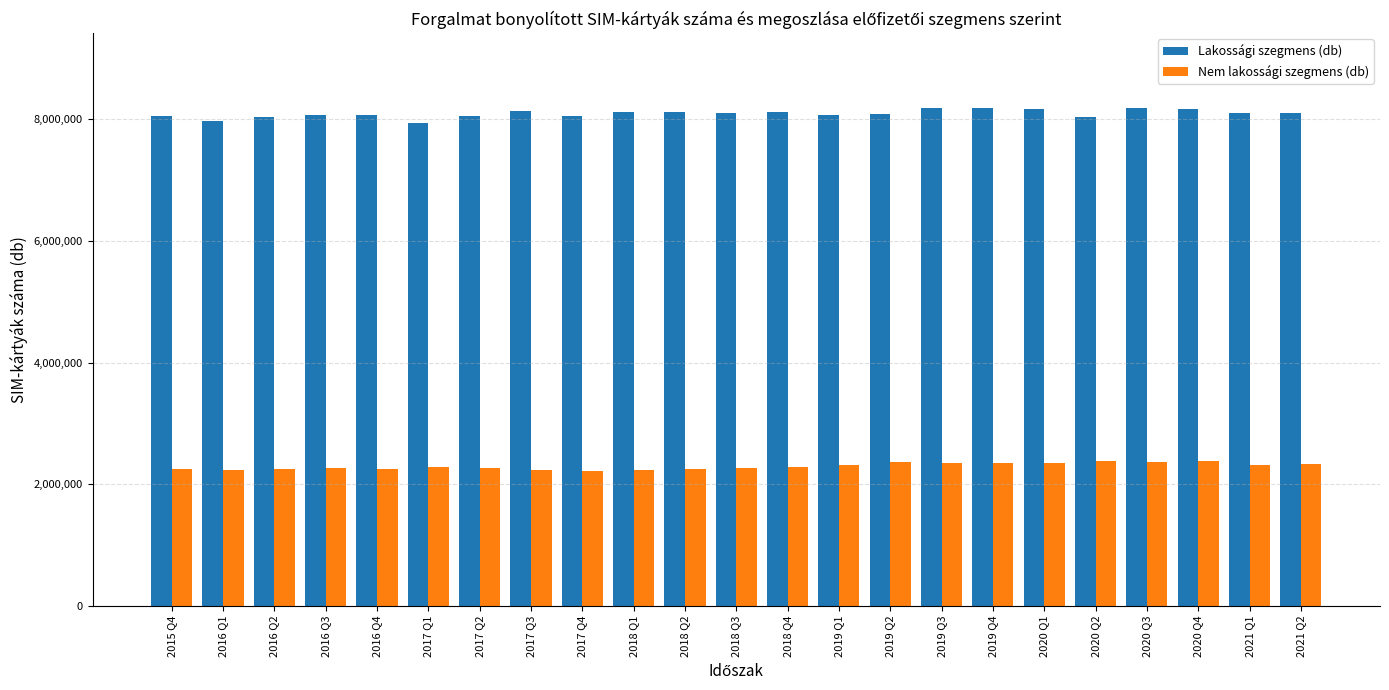

Rank the series by their average value, from highest to lowest.

Lakossági szegmens (db), Nem lakossági szegmens (db)